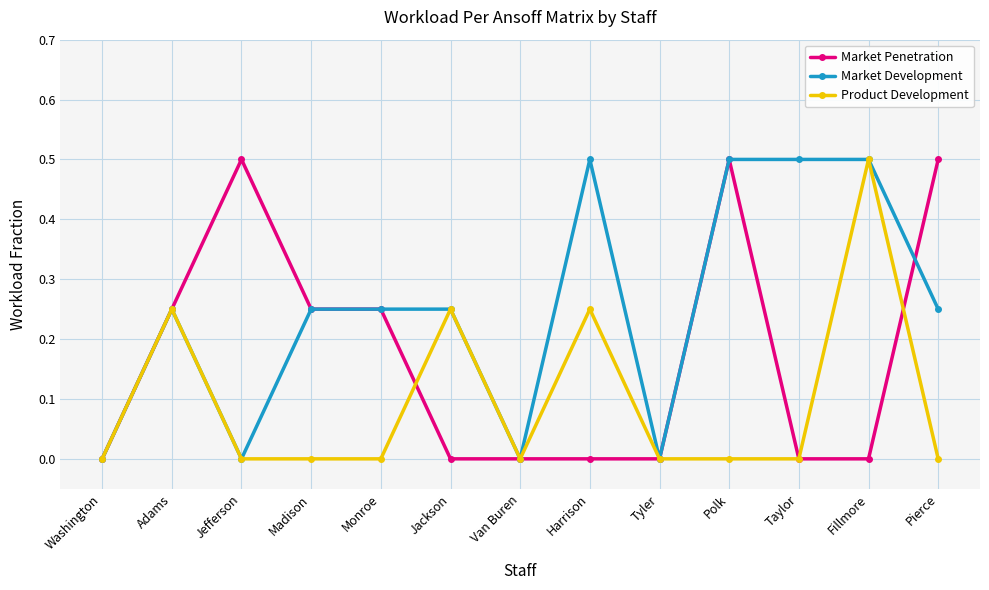

List the series in order of their overall mean, highest first.

Market Development, Market Penetration, Product Development